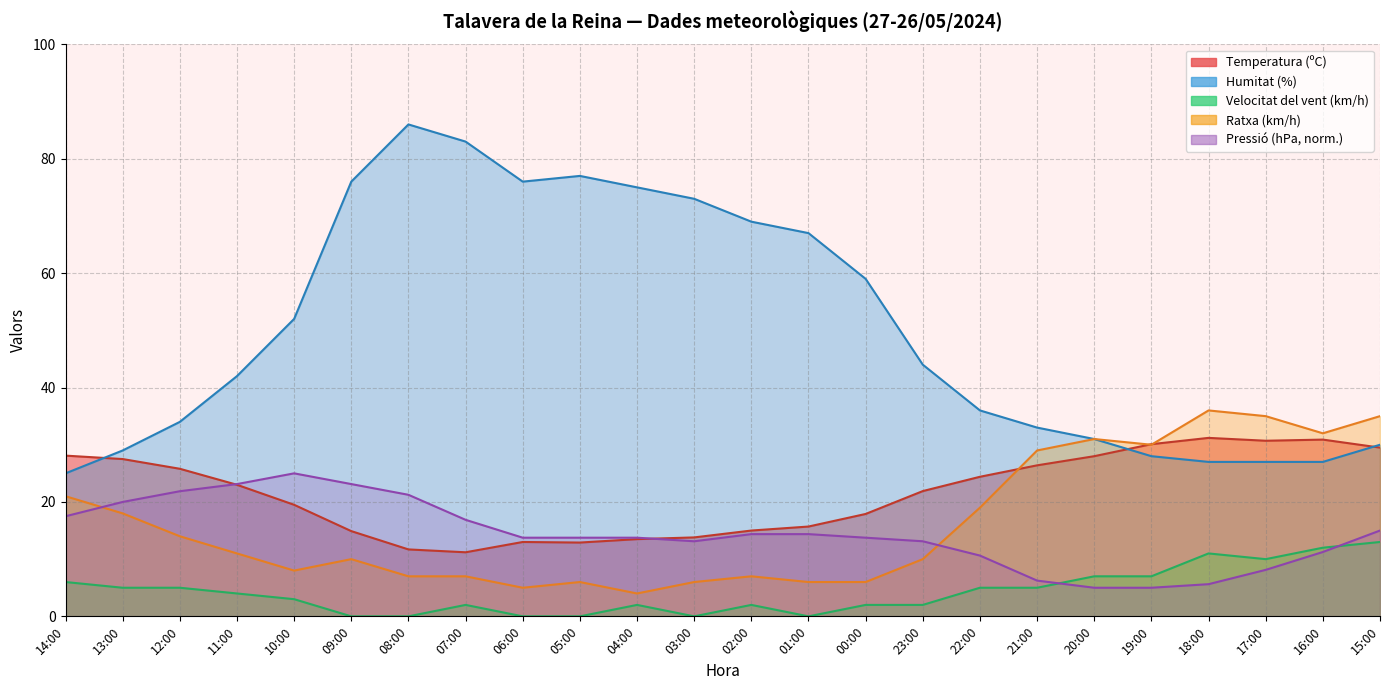

After their last crossing, which series has the higher values: Velocitat del vent (km/h) or Pressió (hPa)?

Pressió (hPa)